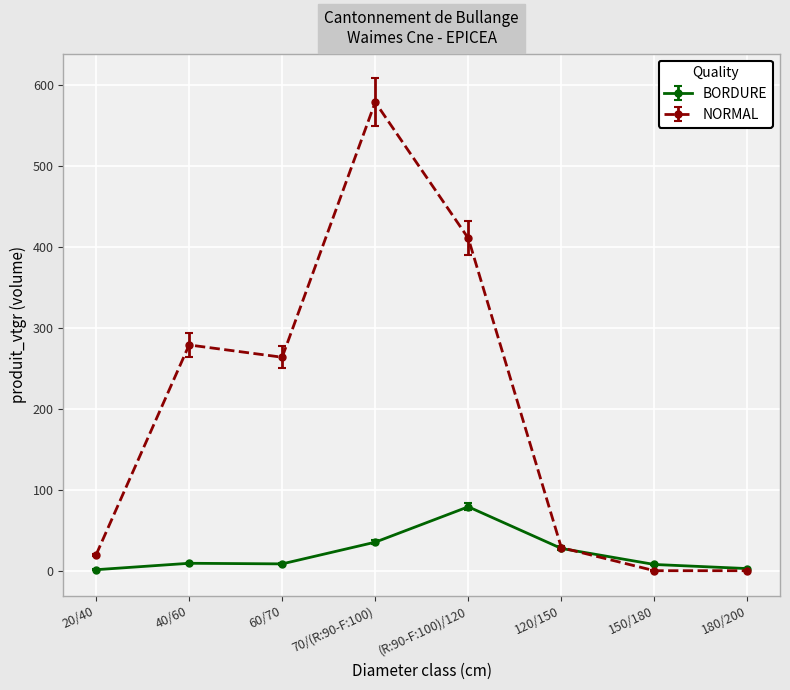

Is the value of NORMAL at 20/40 greater than the value of BORDURE at 20/40?

Yes